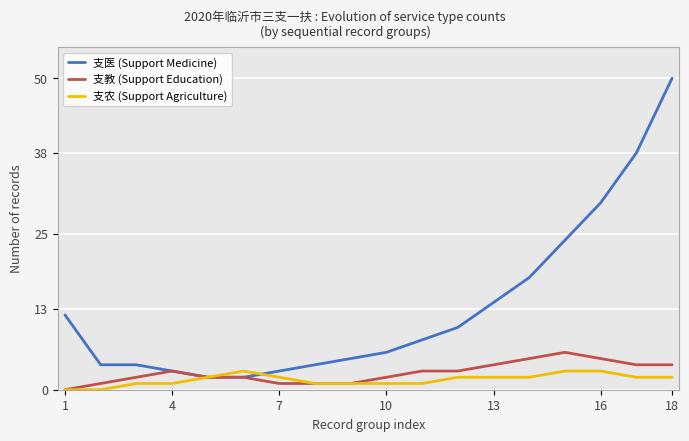

At which label does 支医 (Support Medicine) reach its peak?

18